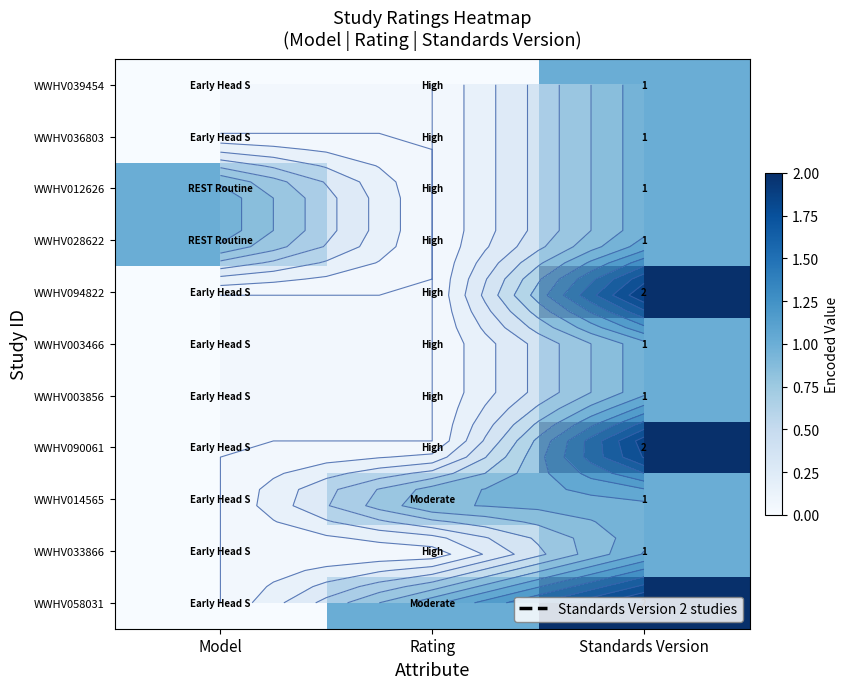

Rank the series at Model from lowest to highest value.

WWHV039454, WWHV036803, WWHV094822, WWHV003466, WWHV003856, WWHV090061, WWHV014565, WWHV033866, WWHV058031, WWHV012626, WWHV028622